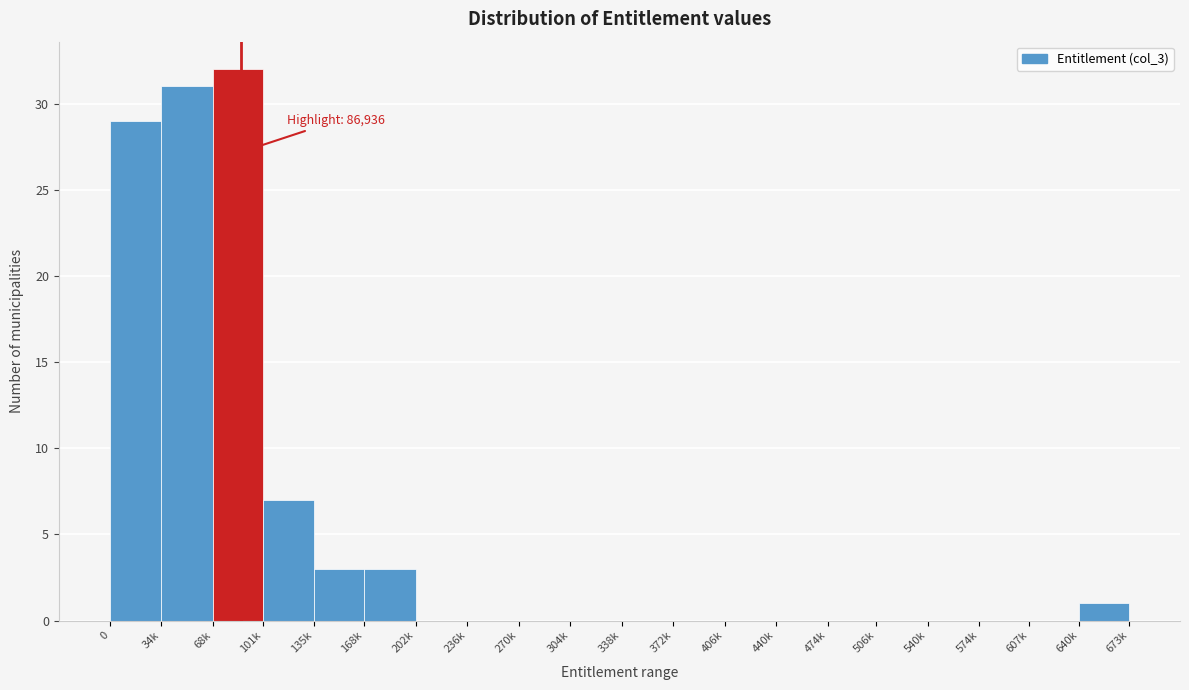

Reading right to left, extract all data points from this chart.

640k=1	607k=0	574k=0	540k=0	506k=0	474k=0	440k=0	406k=0	372k=0	338k=0	304k=0	270k=0	236k=0	202k=0	168k=3	135k=3	101k=7	68k=32	34k=31	0=29